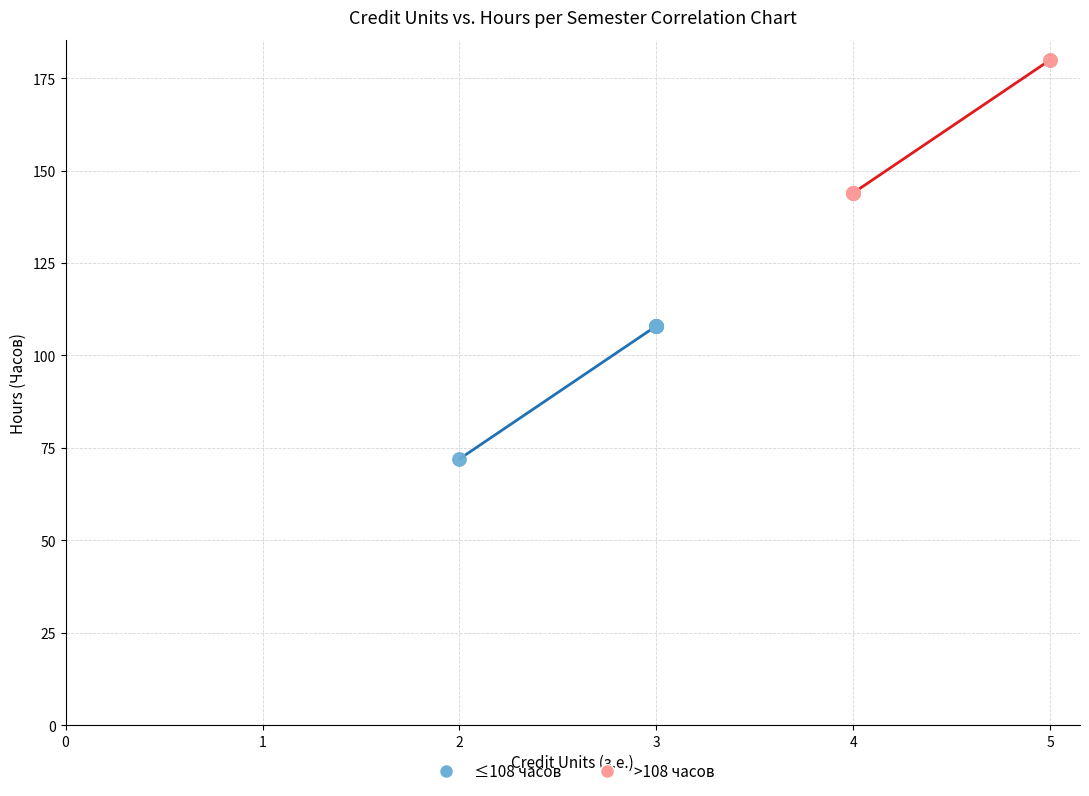

Which series contains the highest Y value?

>108 часов